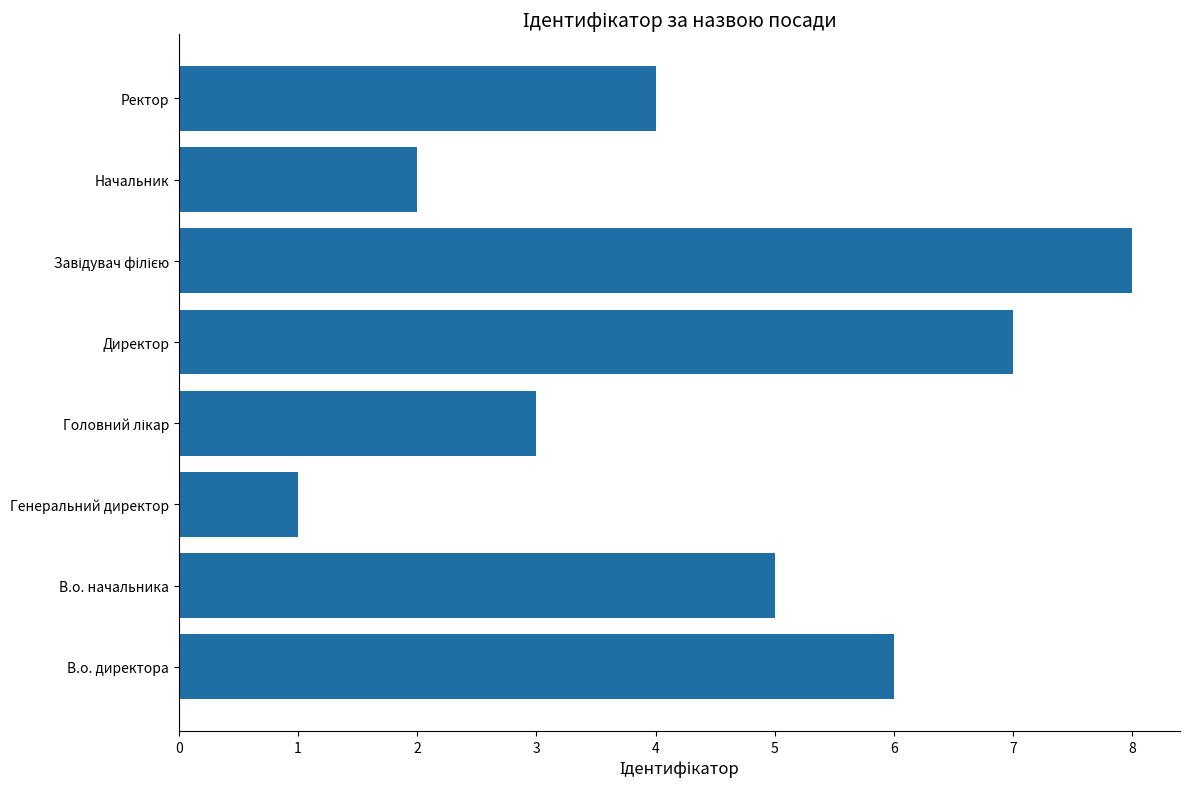

What is the maximum value shown in the chart?

8